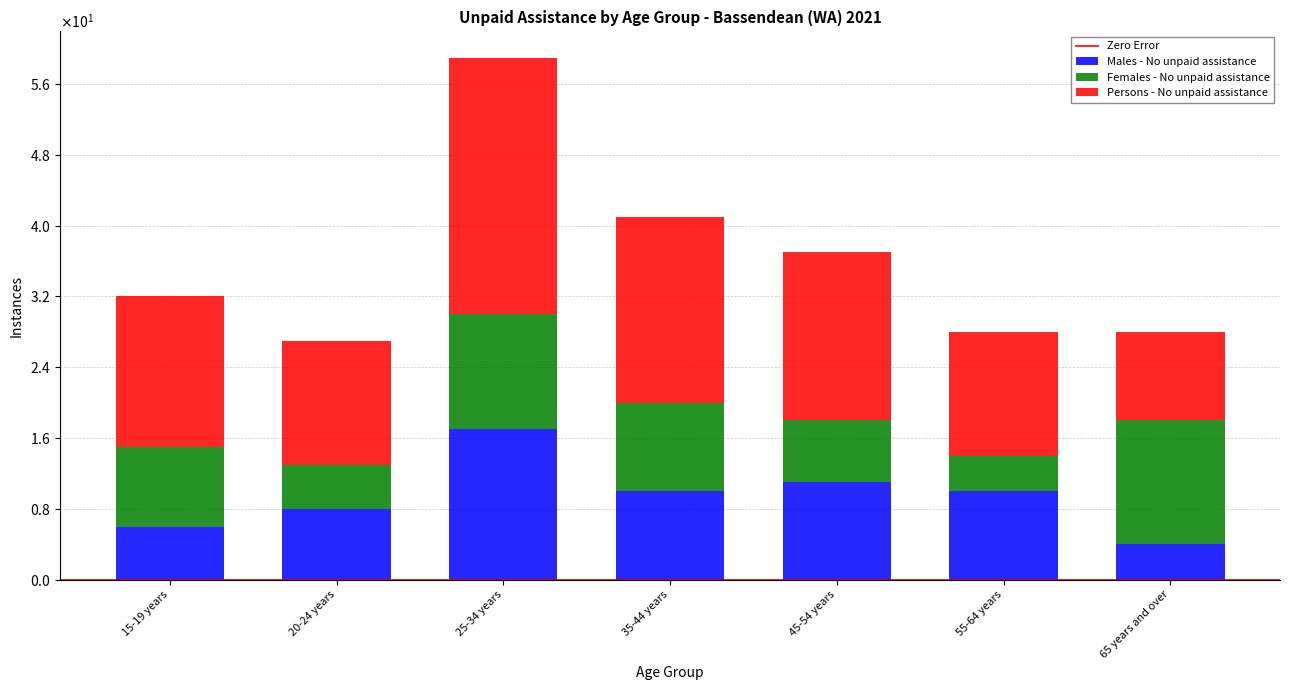

Does the chart contain stacked bars?

Yes